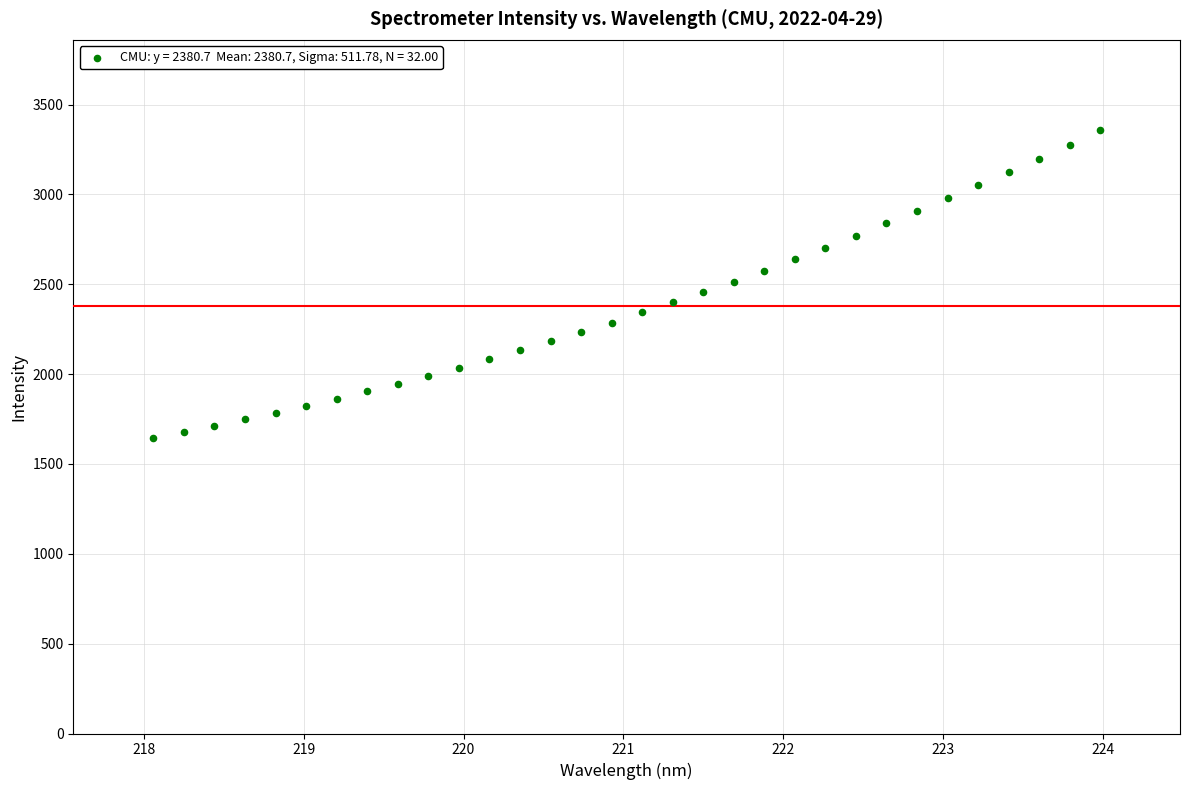

What is the range of Y values (max minus min)?

1712.8